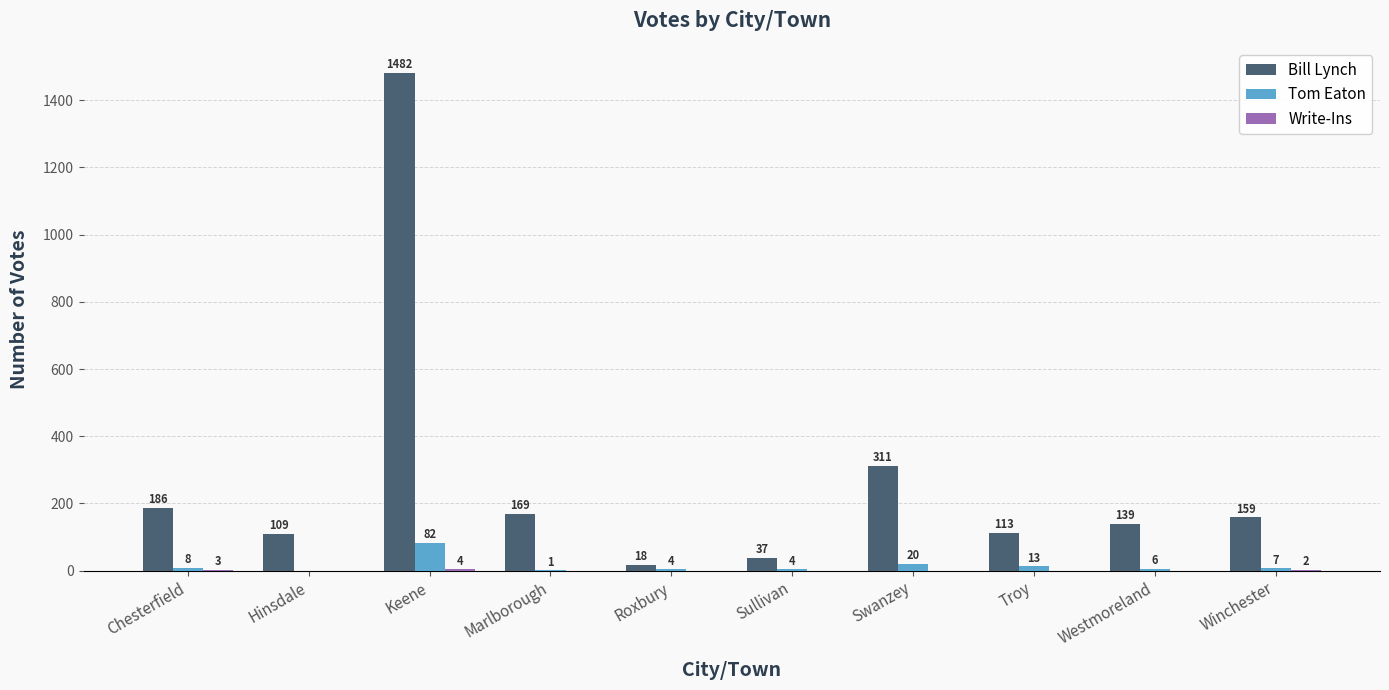

Is it true that Bill Lynch equals 111 at Marlborough?

False